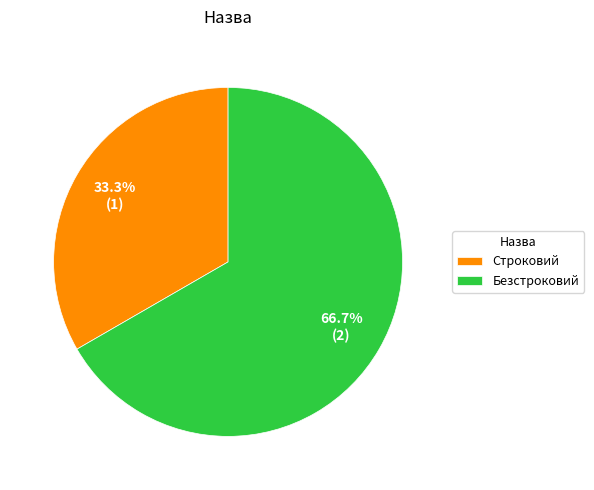

What is the smallest slice in the pie chart?

Строковий